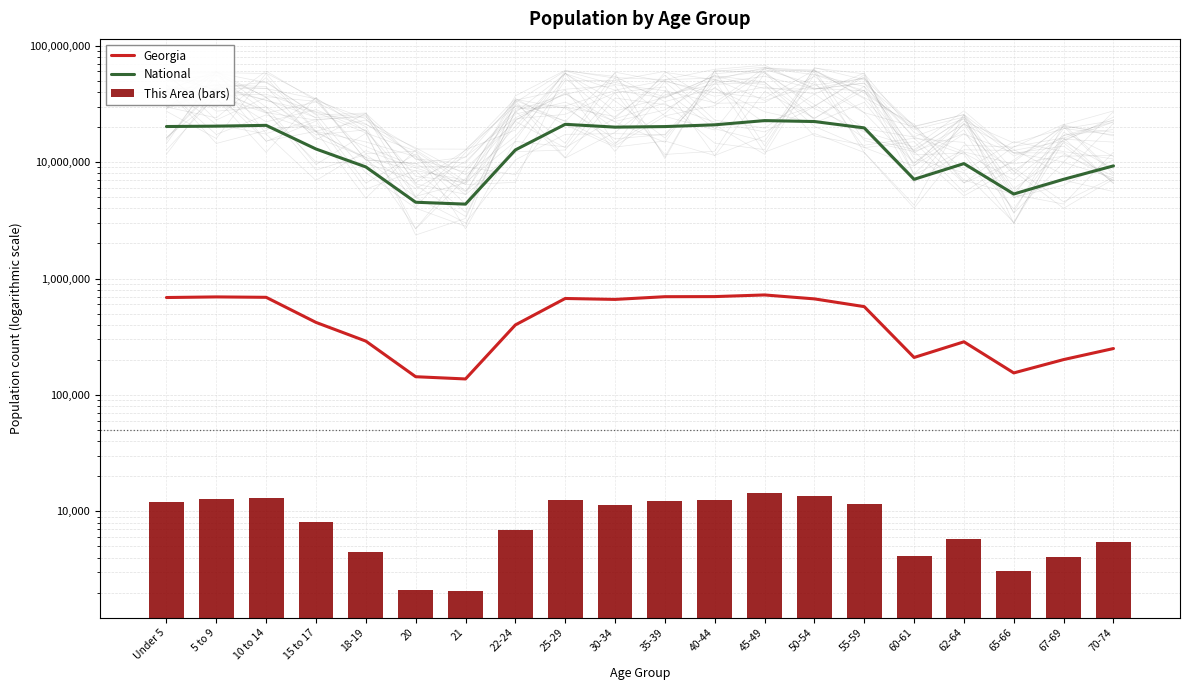

What is the spread (max minus min) of values at 25-29?

21089242